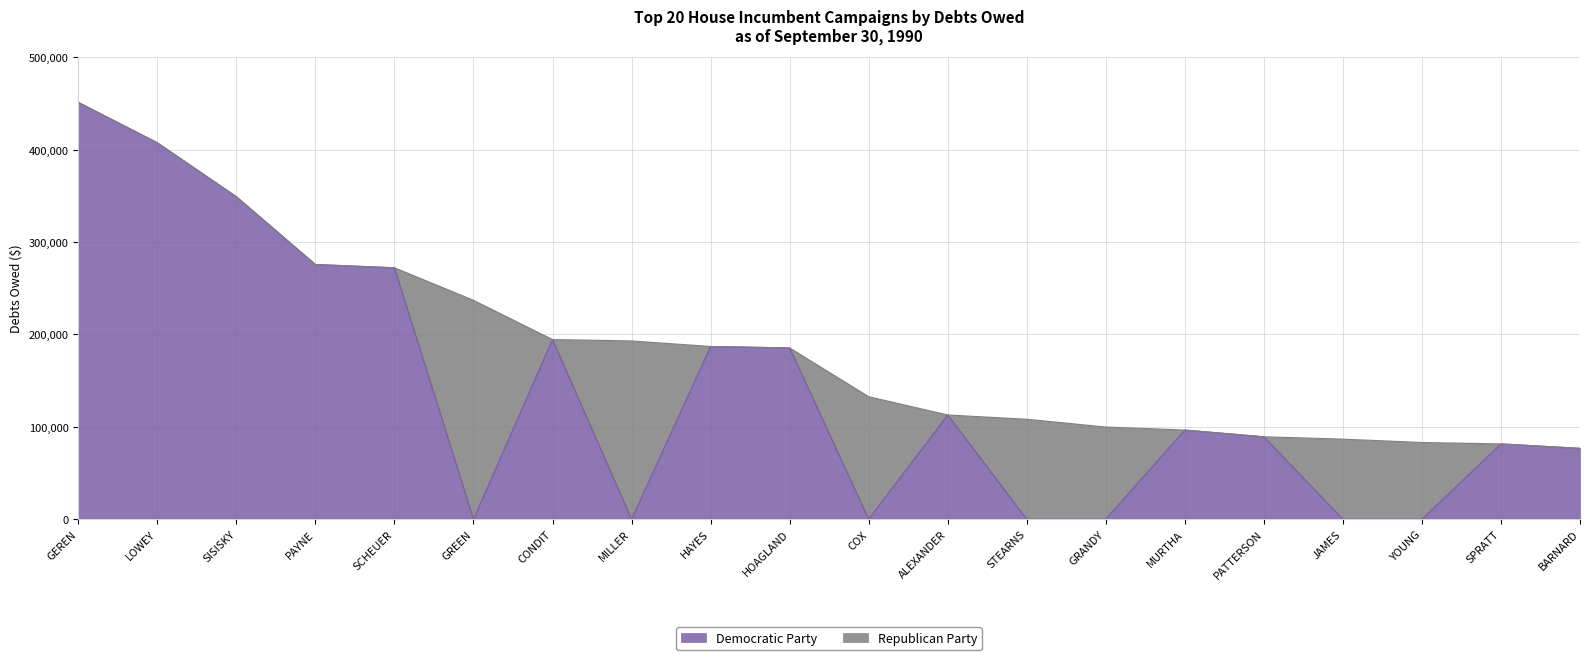

How many data points does each series have?

20